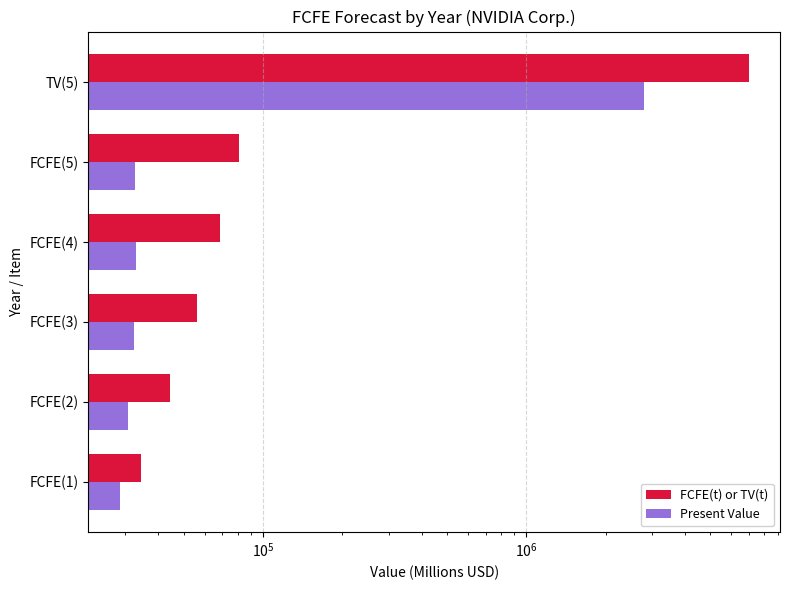

How many data points in Present Value are above 32479?

2